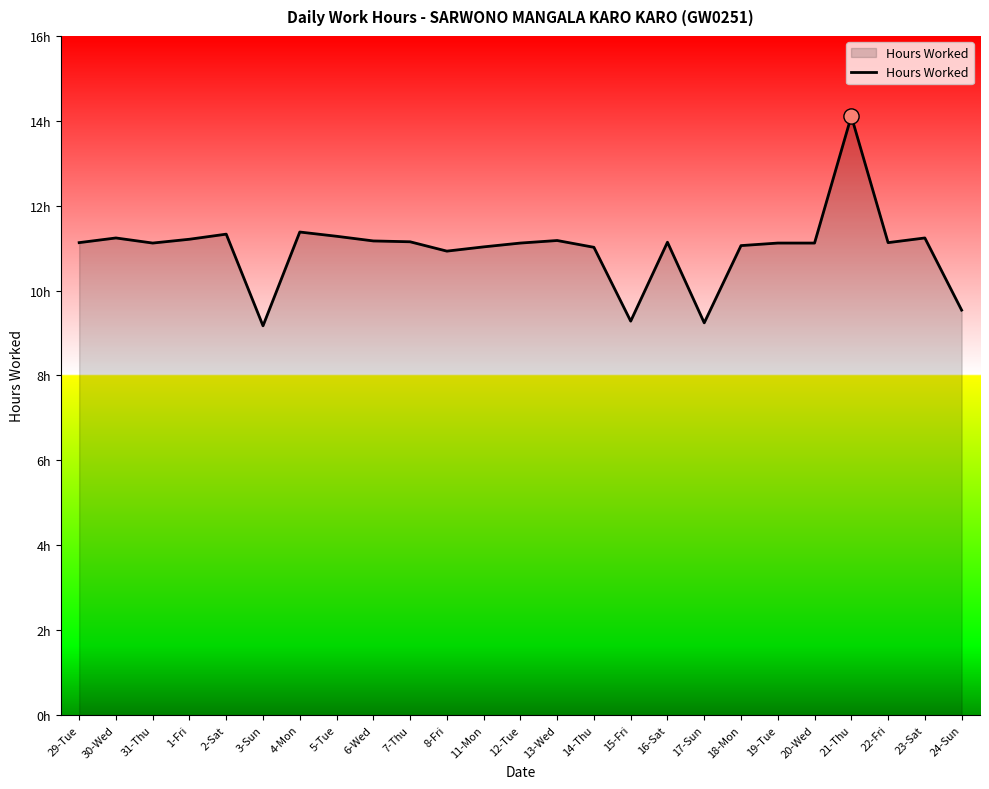

What is the change in value from 8-Fri to 14-Thu?

+0.1